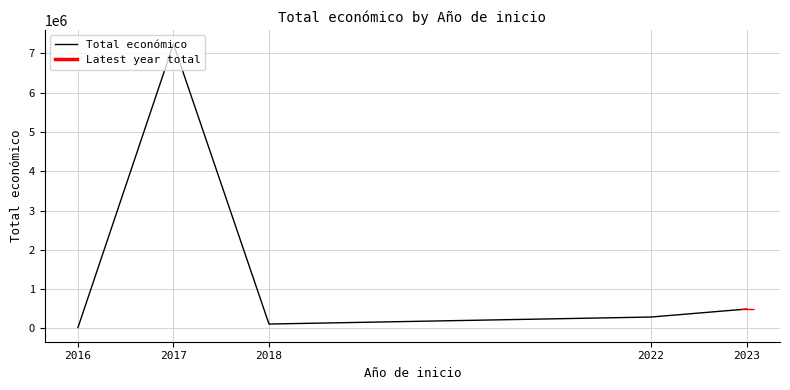

What is the average value?

1629852